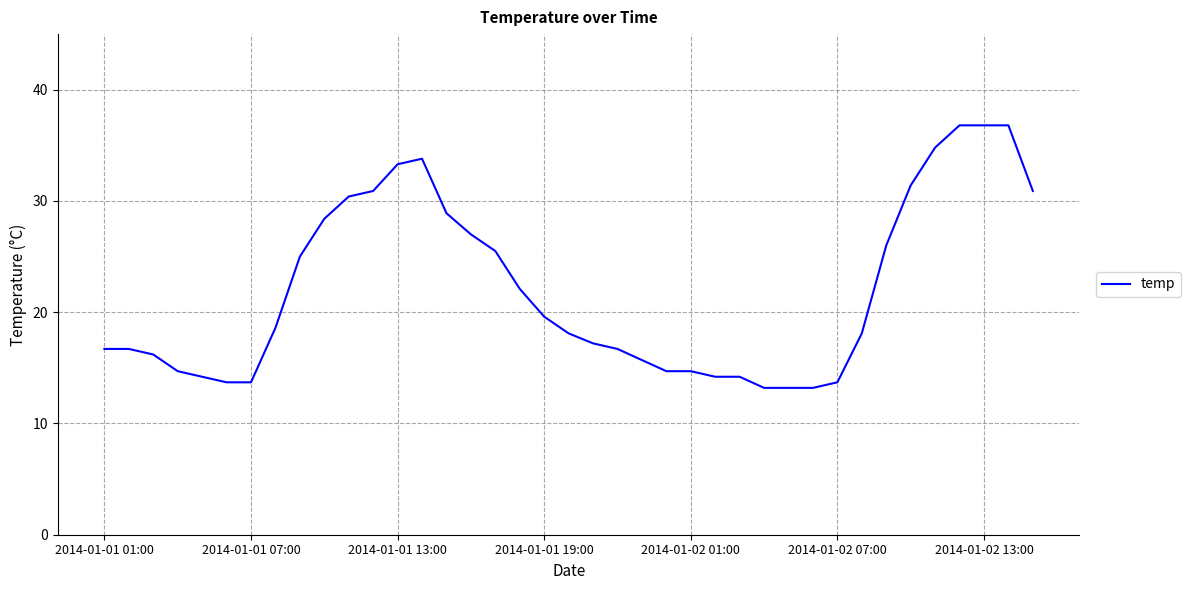

What is the difference between the maximum and minimum values?

23.6